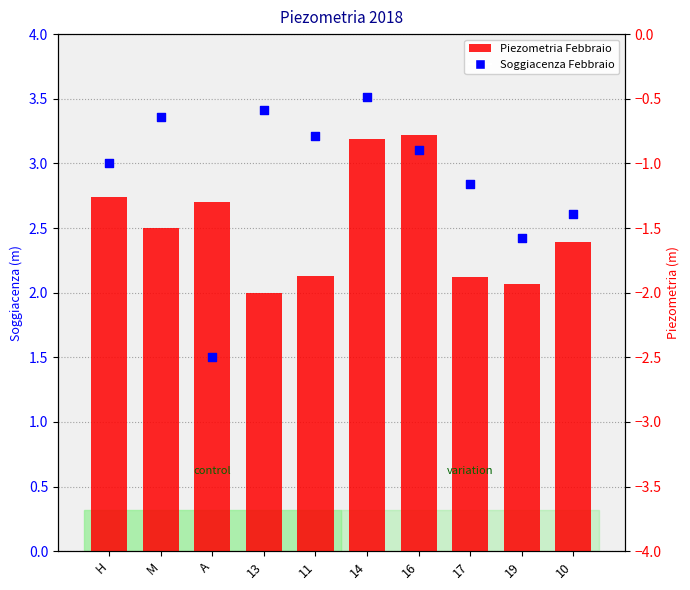

At which category is the sum across all series the highest?

14